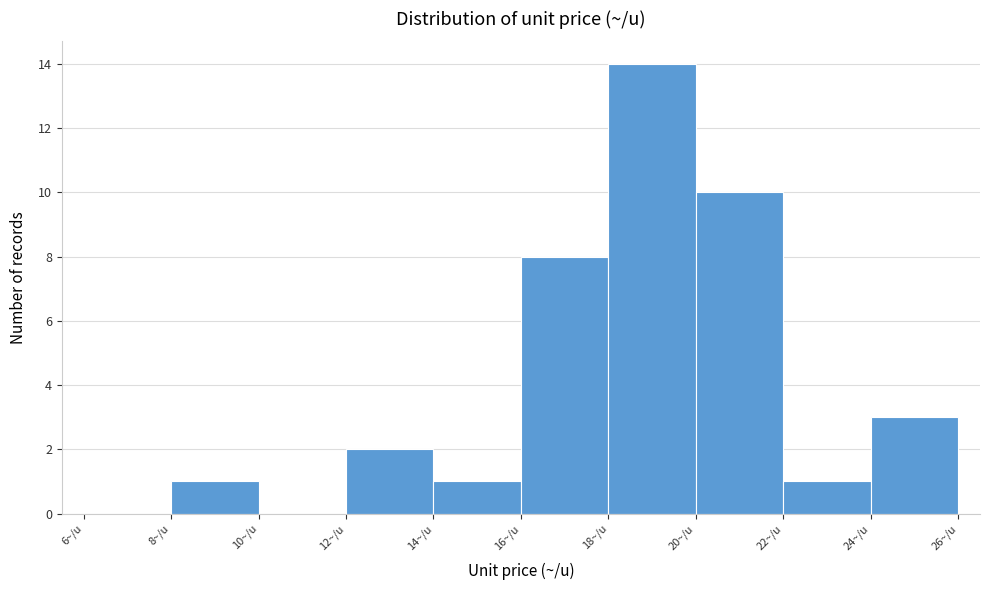

Reading left to right, transcribe this chart: for each bar, give the range it covers on the x-axis and its height. The values are not printed on the chart, so give them approximately, as read against the axis.

6 to 8: 0
8 to 10: 1
10 to 12: 0
12 to 14: 2
14 to 16: 1
16 to 18: 8
18 to 20: 14
20 to 22: 10
22 to 24: 1
24 to 26: 3